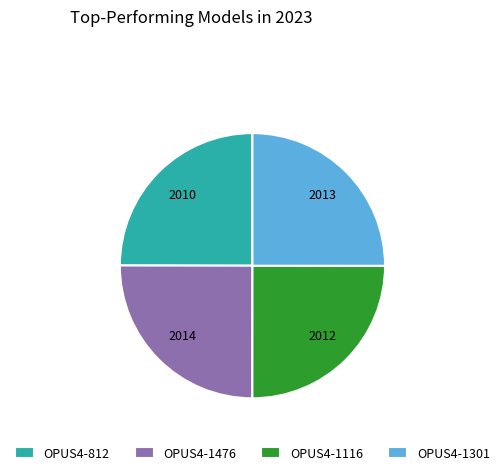

True or false: OPUS4-812 accounts for 15% of the total.

False